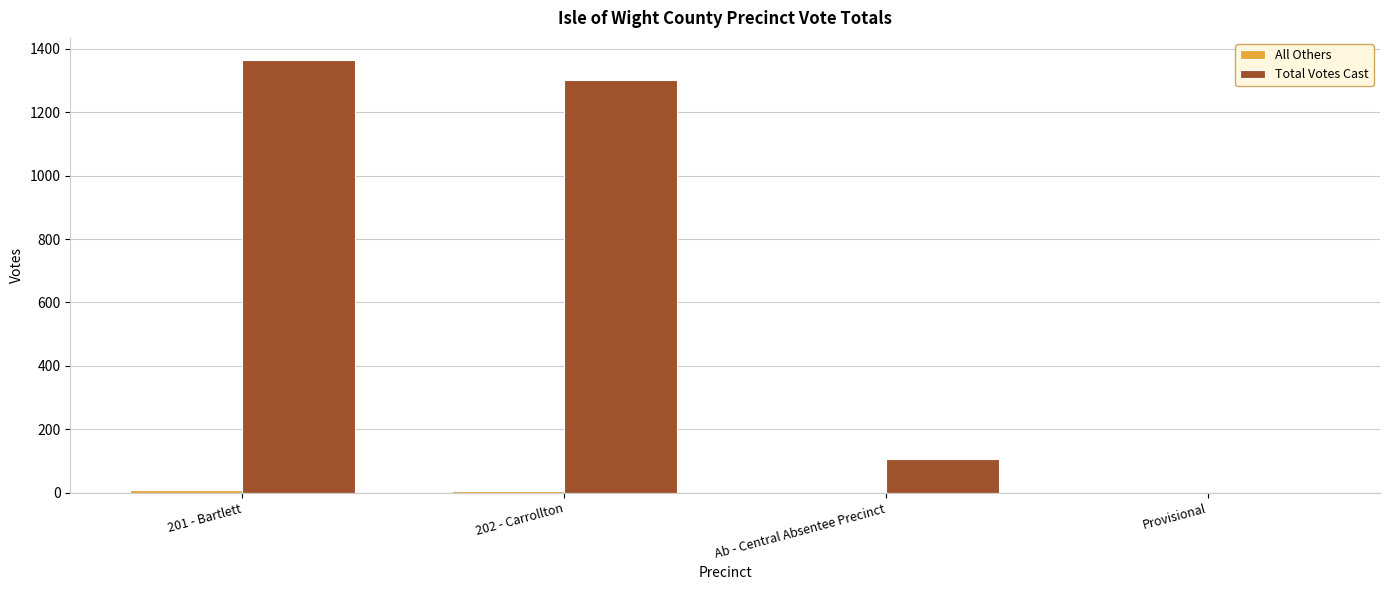

Which series has the largest total across all categories?

Total Votes Cast